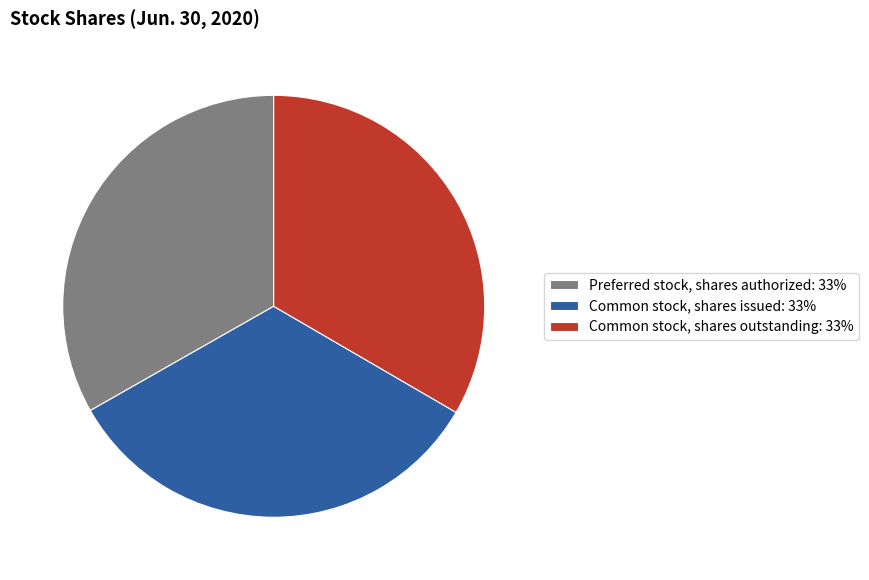

Is the sum of Common stock, shares outstanding: 33% and Common stock, shares issued: 33% greater than half?

Yes